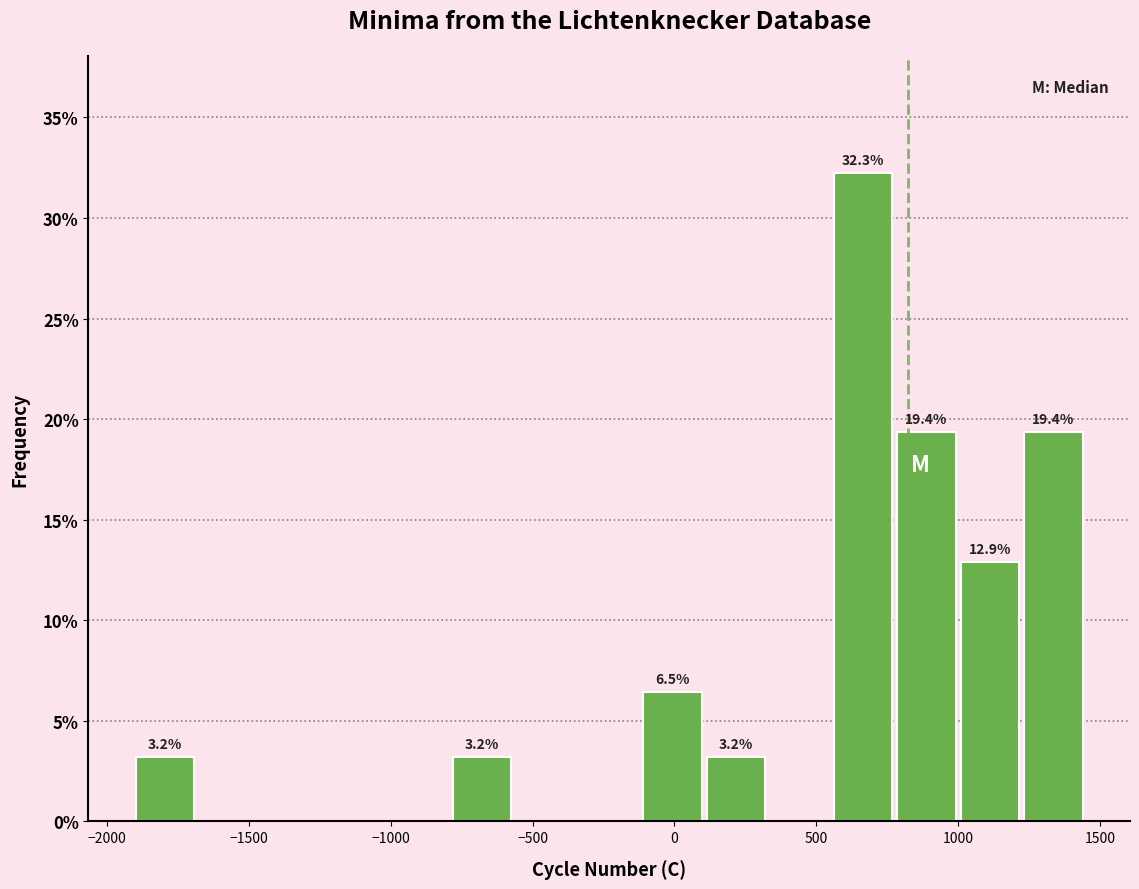

Over which range of the x-axis is the bar tallest?

550 to 800